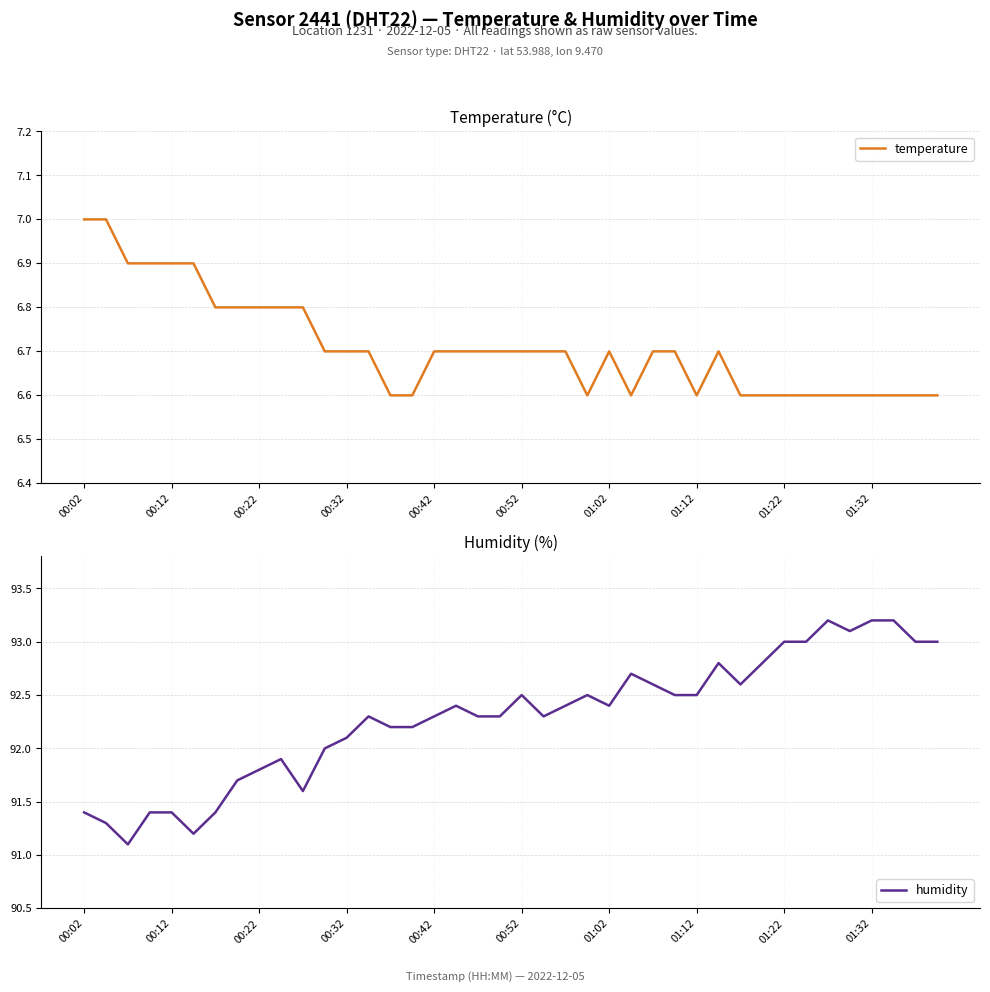

How many series are shown in this chart?

2